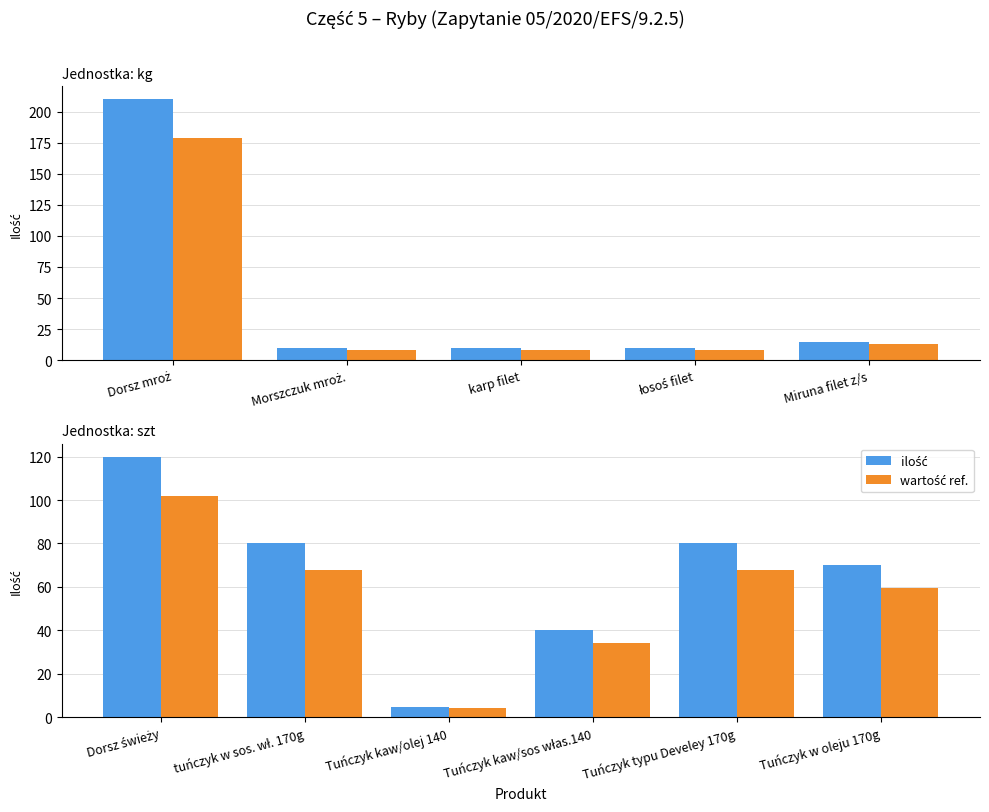

At which label does wartość ref. reach its minimum?

Tuńczyk kaw/olej 140